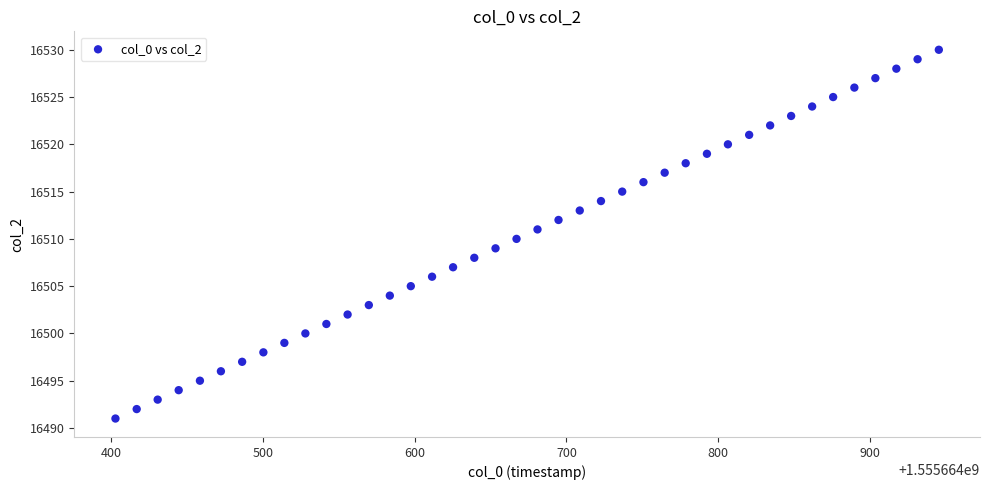

What is the range of Y values (max minus min)?

39